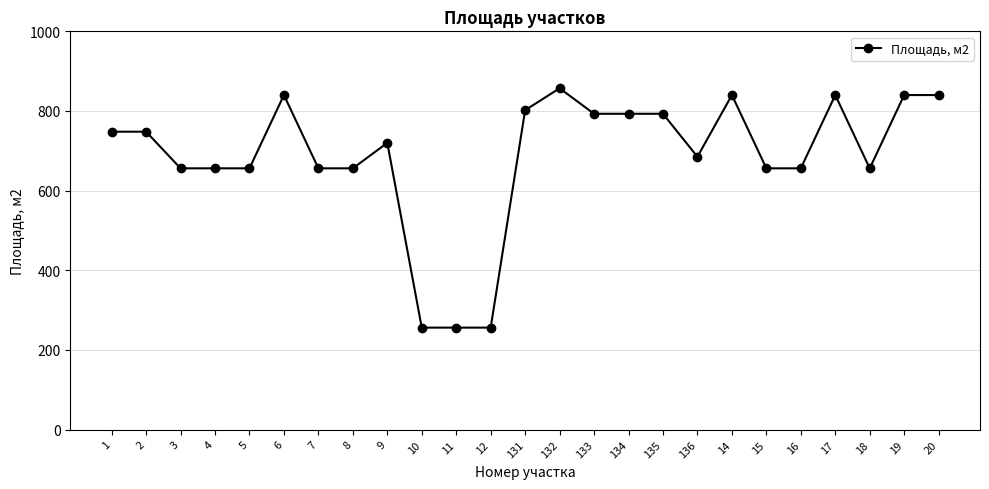

What is the average value?

686